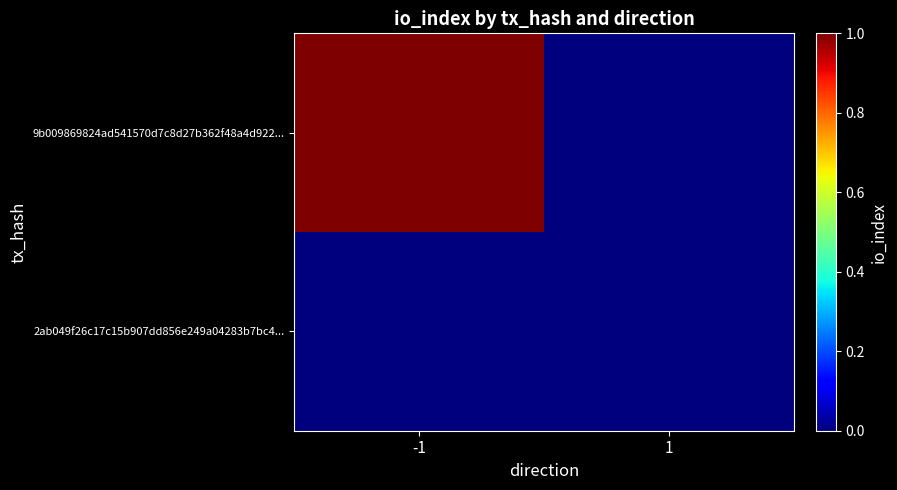

List the series in order of their peak value, highest first.

9b009869824ad541570d7c8d27b362f48a4d922..., 2ab049f26c17c15b907dd856e249a04283b7bc4...